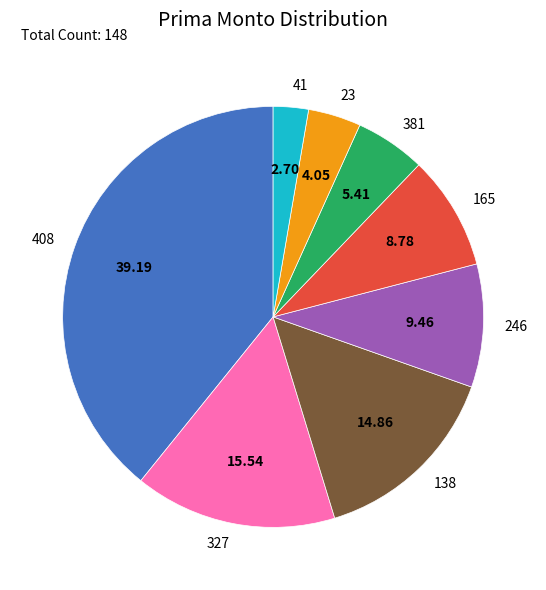

Is there any slice that represents more than half of the pie?

No